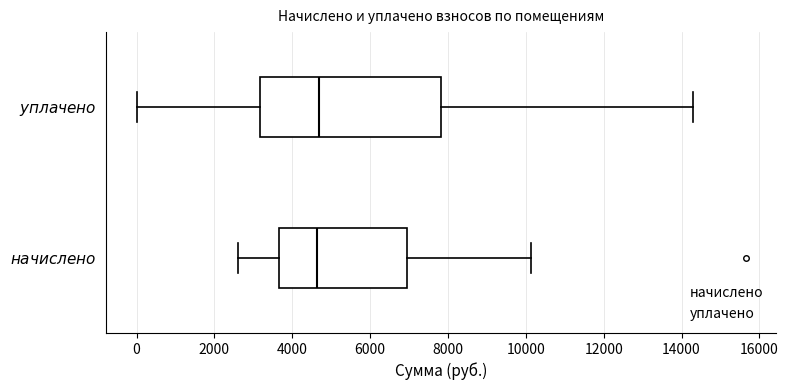

Reading bottom to top, transcribe this box plot: for each box, give where its median line is, the range the box spans, and where its two whiskers end, as read against the x-axis. The values are not printed on the chart, so give them approximately, as read against the axis.

$\it{начислено}$: median 4600, box 3600 to 7000, whiskers 2600 to 10200
$\it{уплачено}$: median 4600, box 3200 to 7800, whiskers 0 to 14200